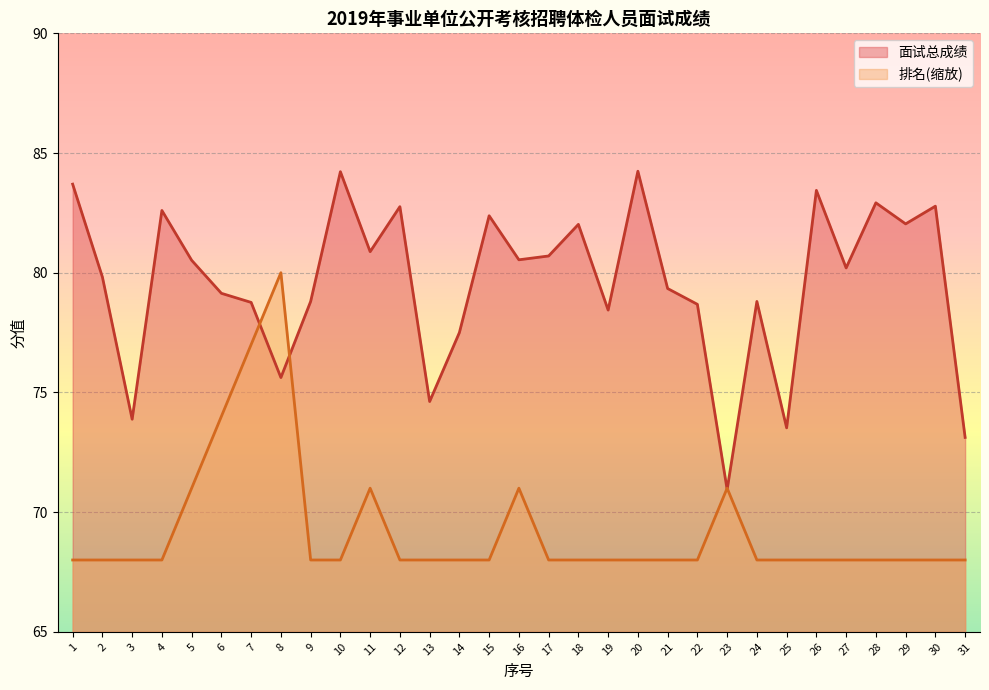

Rank the categories by 面试总成绩 value from highest to lowest.

20, 10, 1, 26, 28, 30, 12, 4, 15, 29, 18, 11, 17, 16, 5, 27, 2, 21, 6, 9, 24, 7, 22, 19, 14, 8, 13, 3, 25, 31, 23